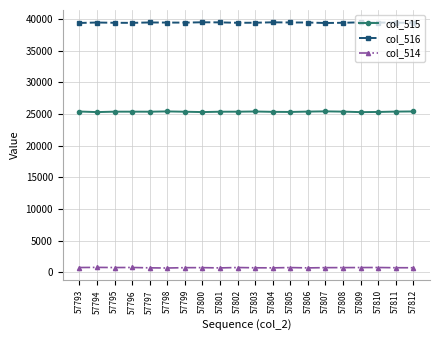

What are all the series names shown in the legend?

col_515, col_516, col_514